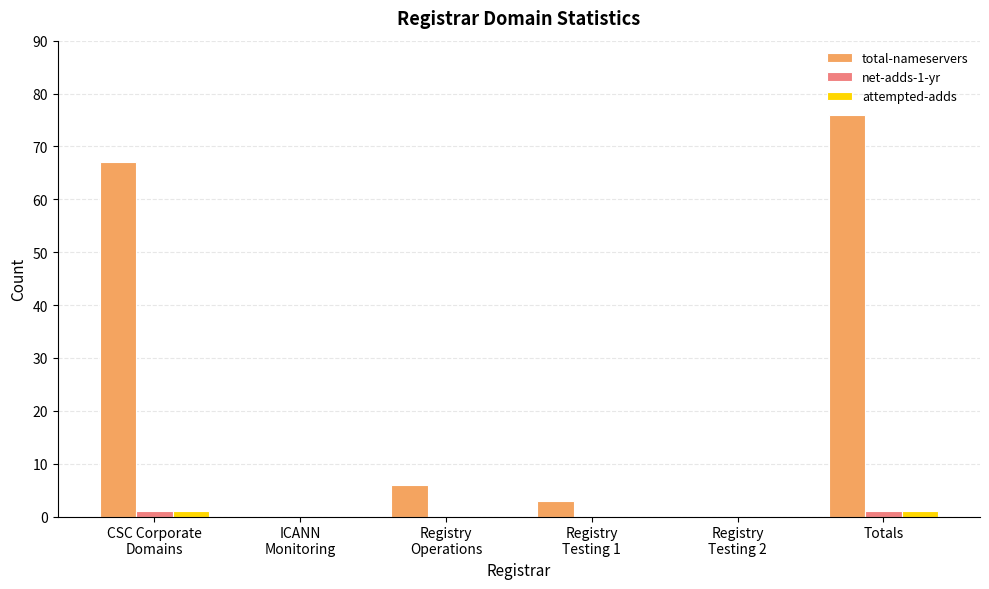

The value of total-nameservers at Totals is 123. True or false?

False